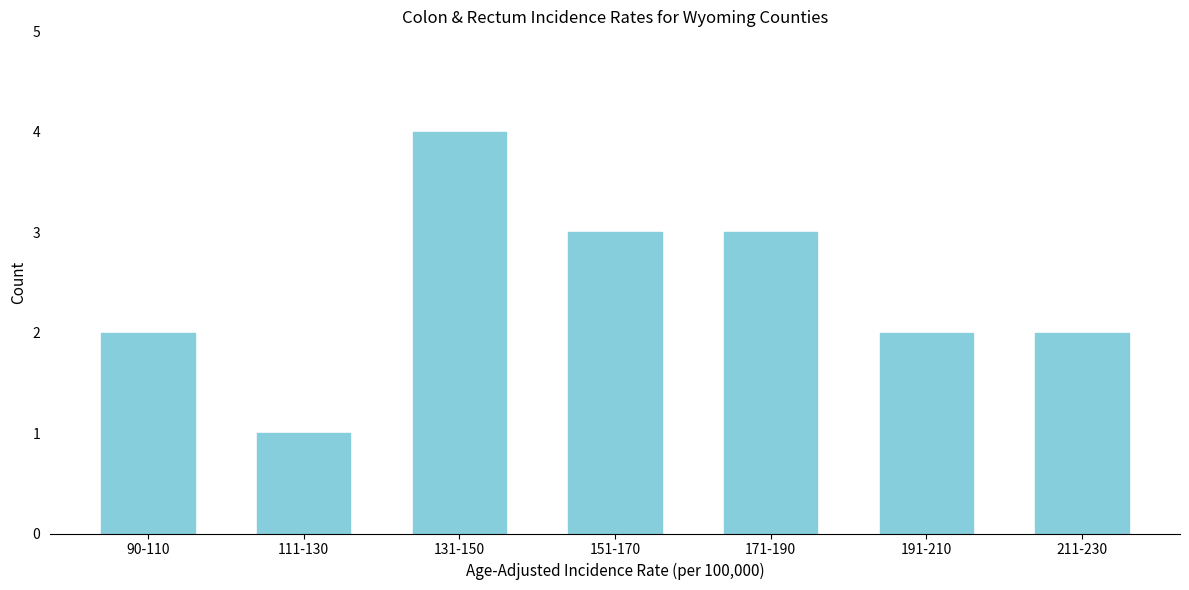

Reading left to right, list all the values displayed in this chart.

2	1	4	3	3	2	2